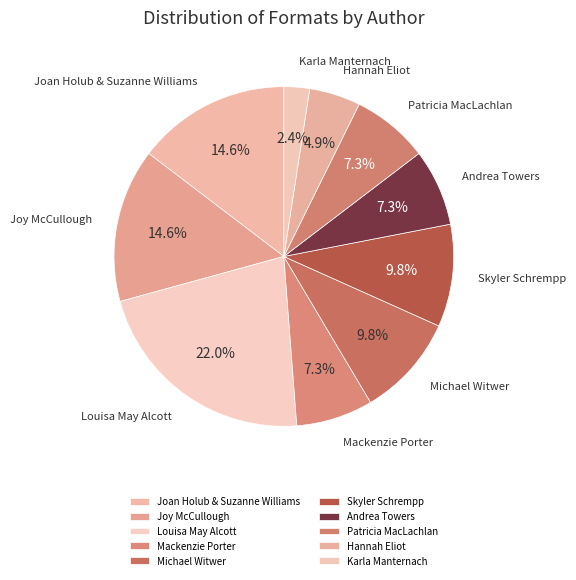

Which has a higher value, Karla Manternach or Andrea Towers?

Andrea Towers